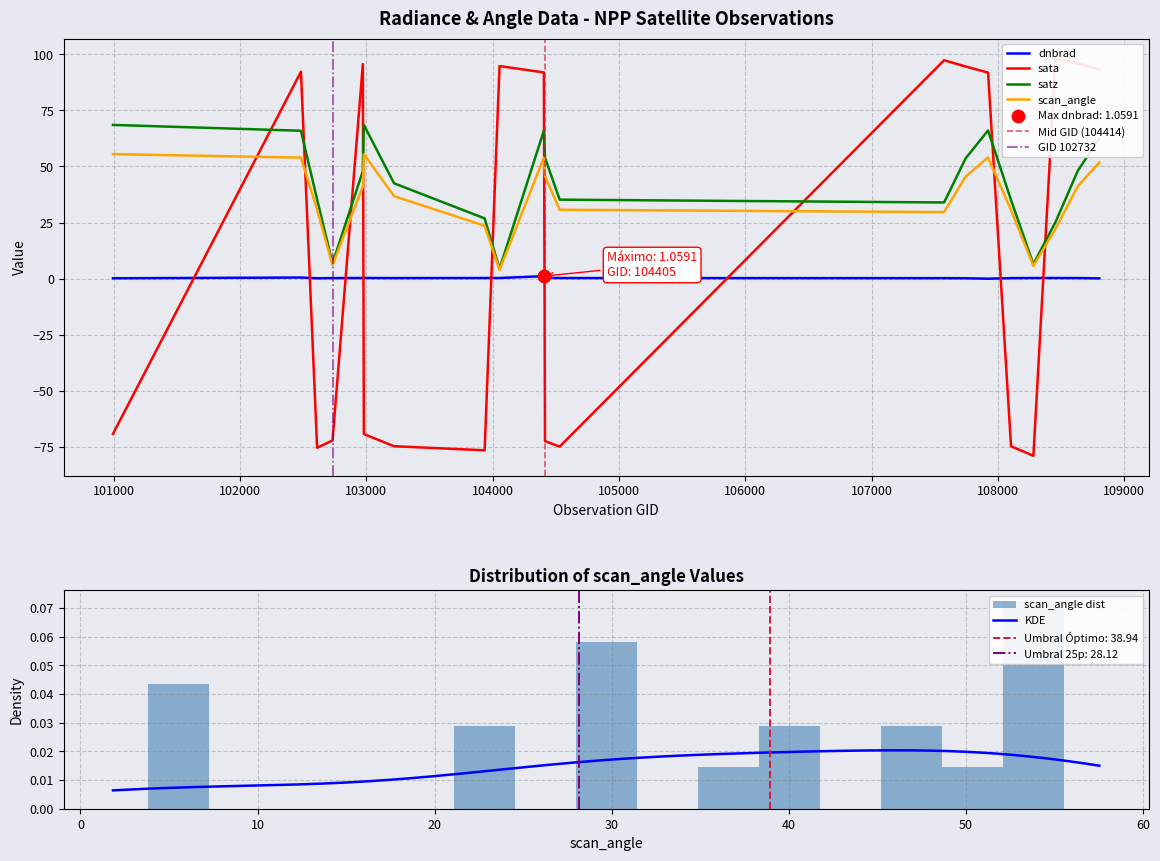

At how many categories does at least one series exceed 89?

10